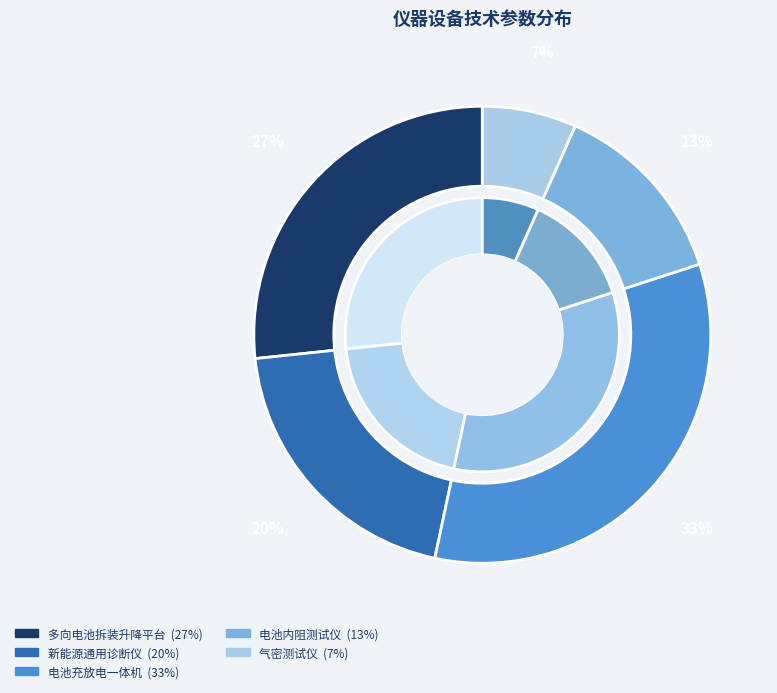

Which slice is the smallest?

气密测试仪